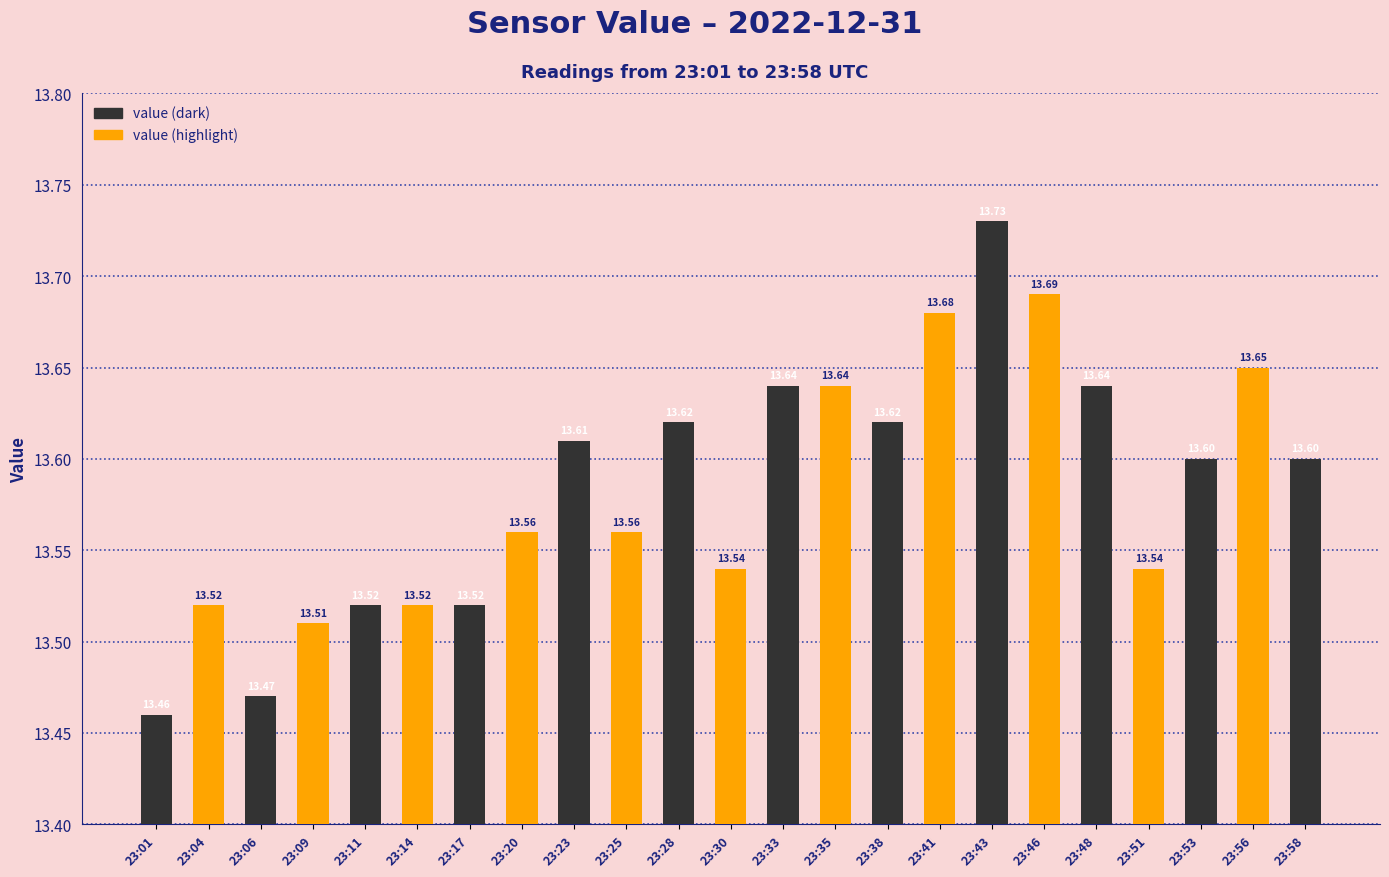

How many series are shown in this chart?

1